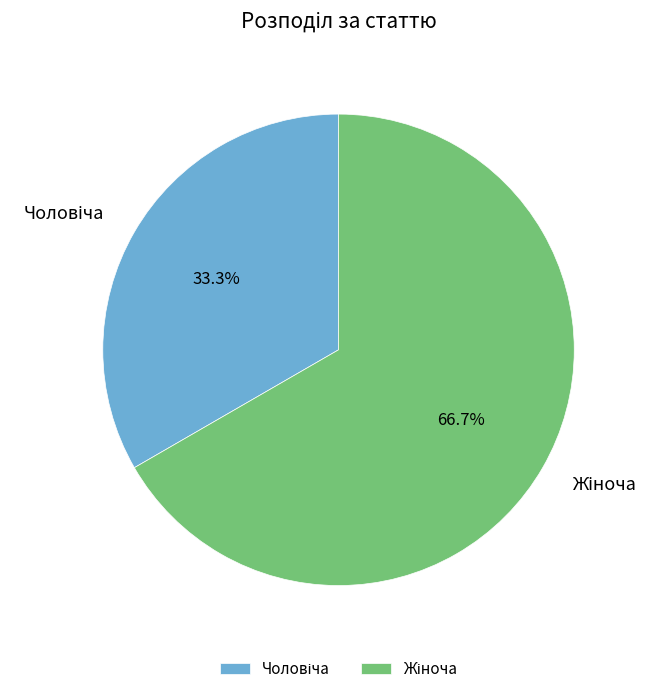

Count the number of slices in the pie.

2